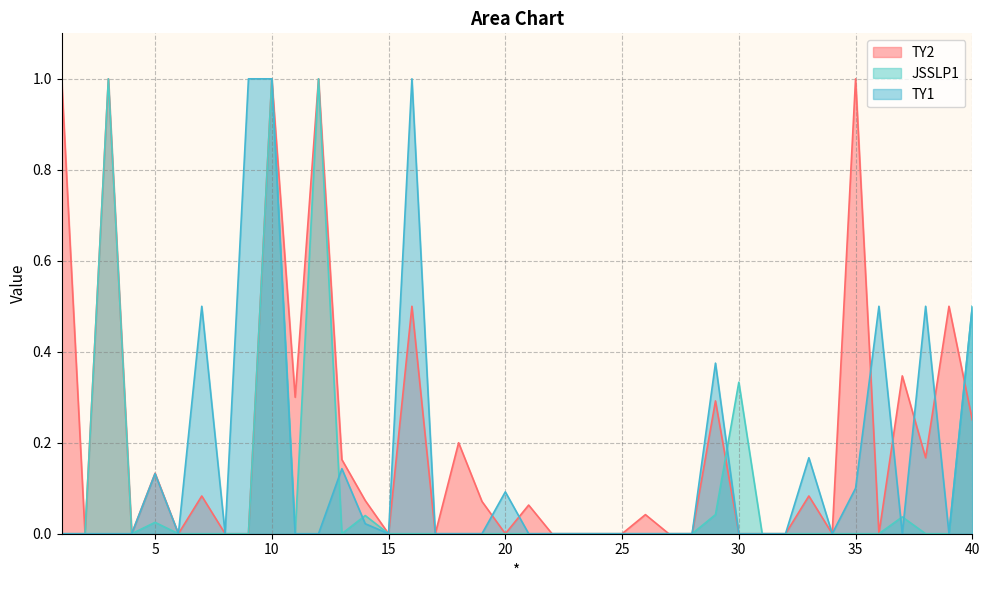

What is the highest value of the JSSLP1 series?

1.0